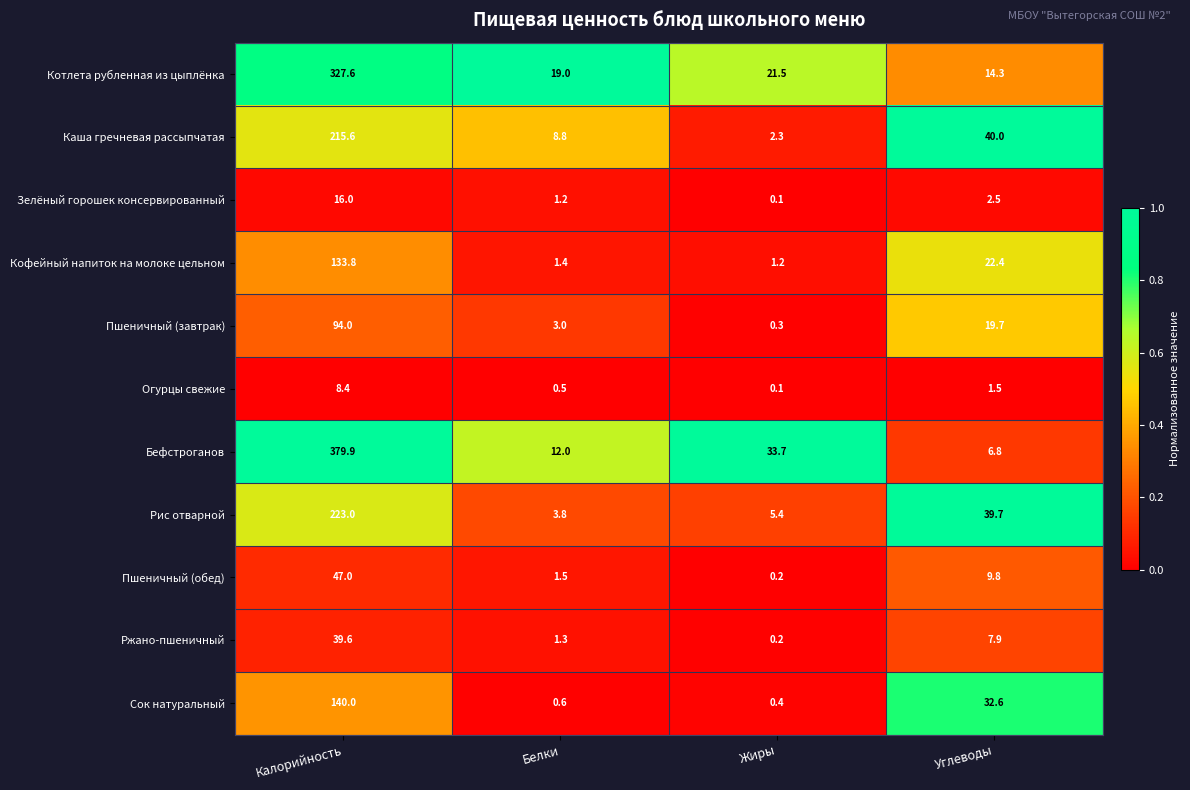

The value of Бефстроганов at Белки is 7.5. True or false?

False